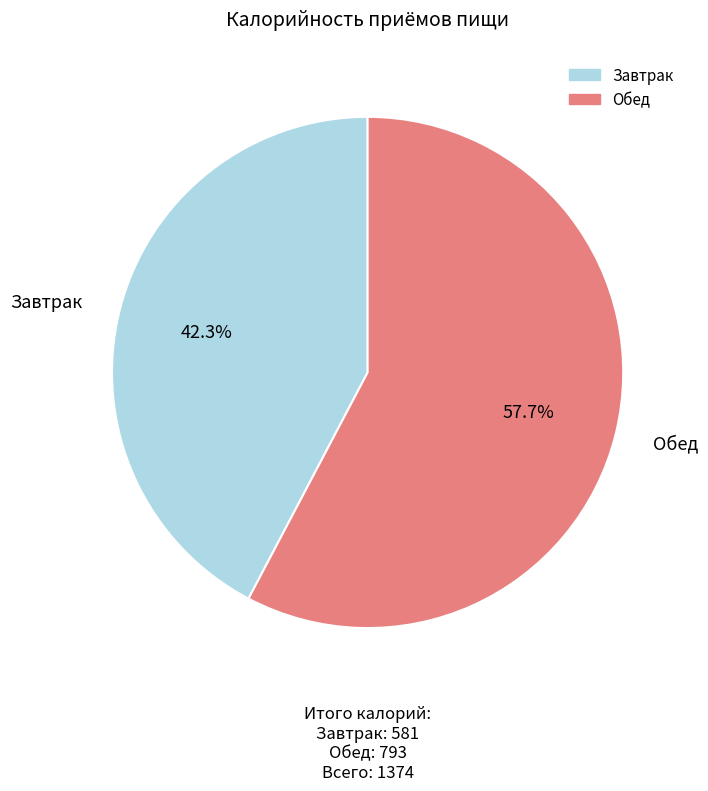

How many segments does this pie chart have?

2